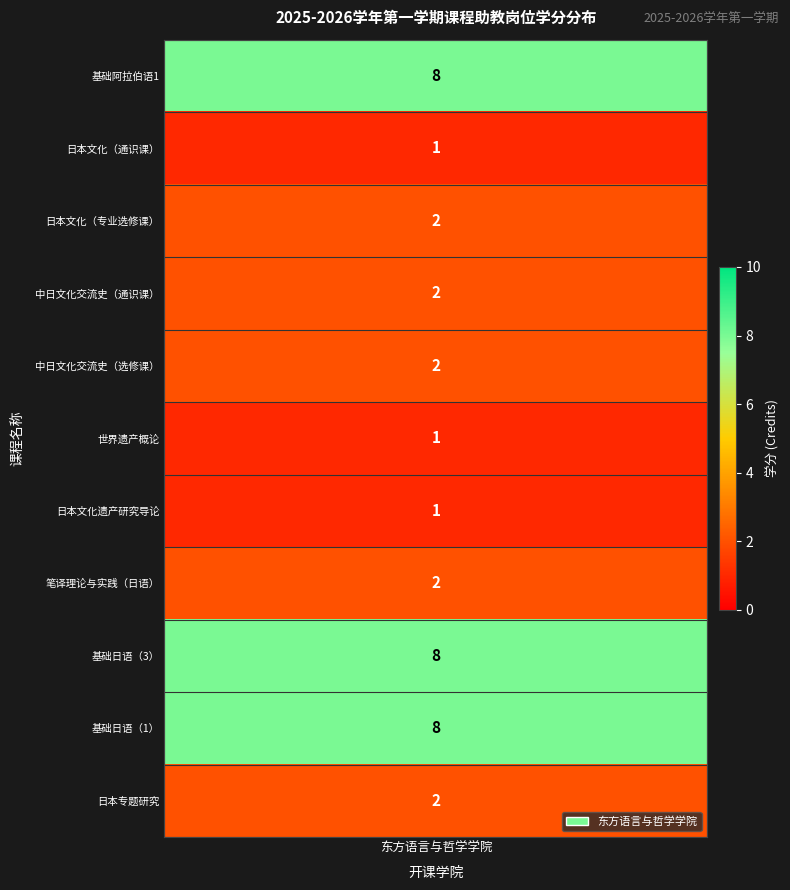

How many values are below 2?

3